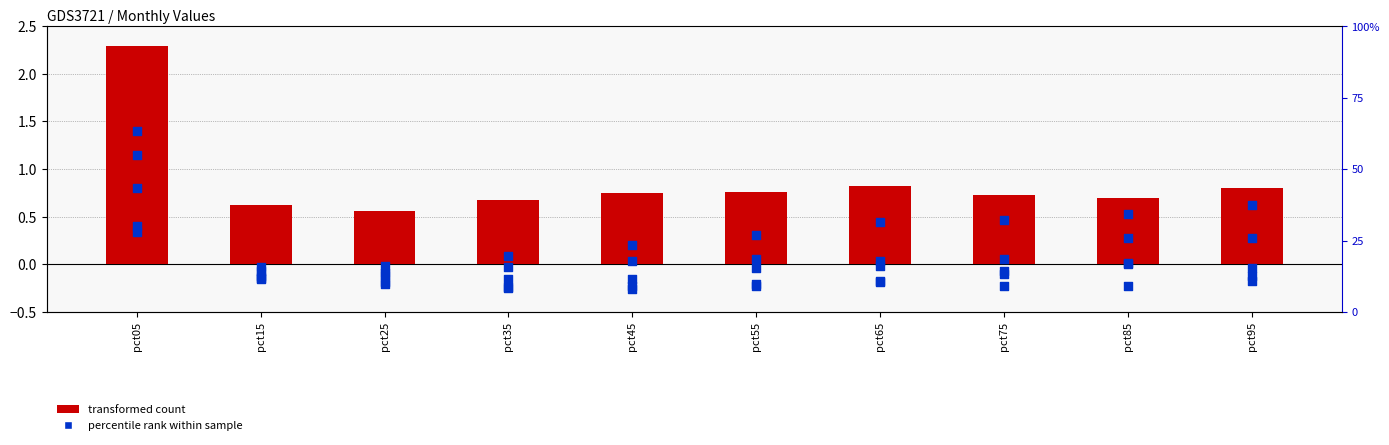

At how many categories does at least one series exceed 52?

1